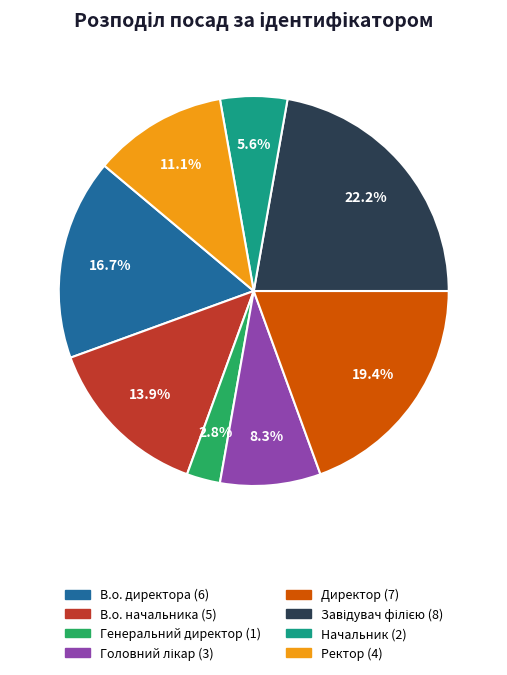

Does Директор represent more than half of the total?

No